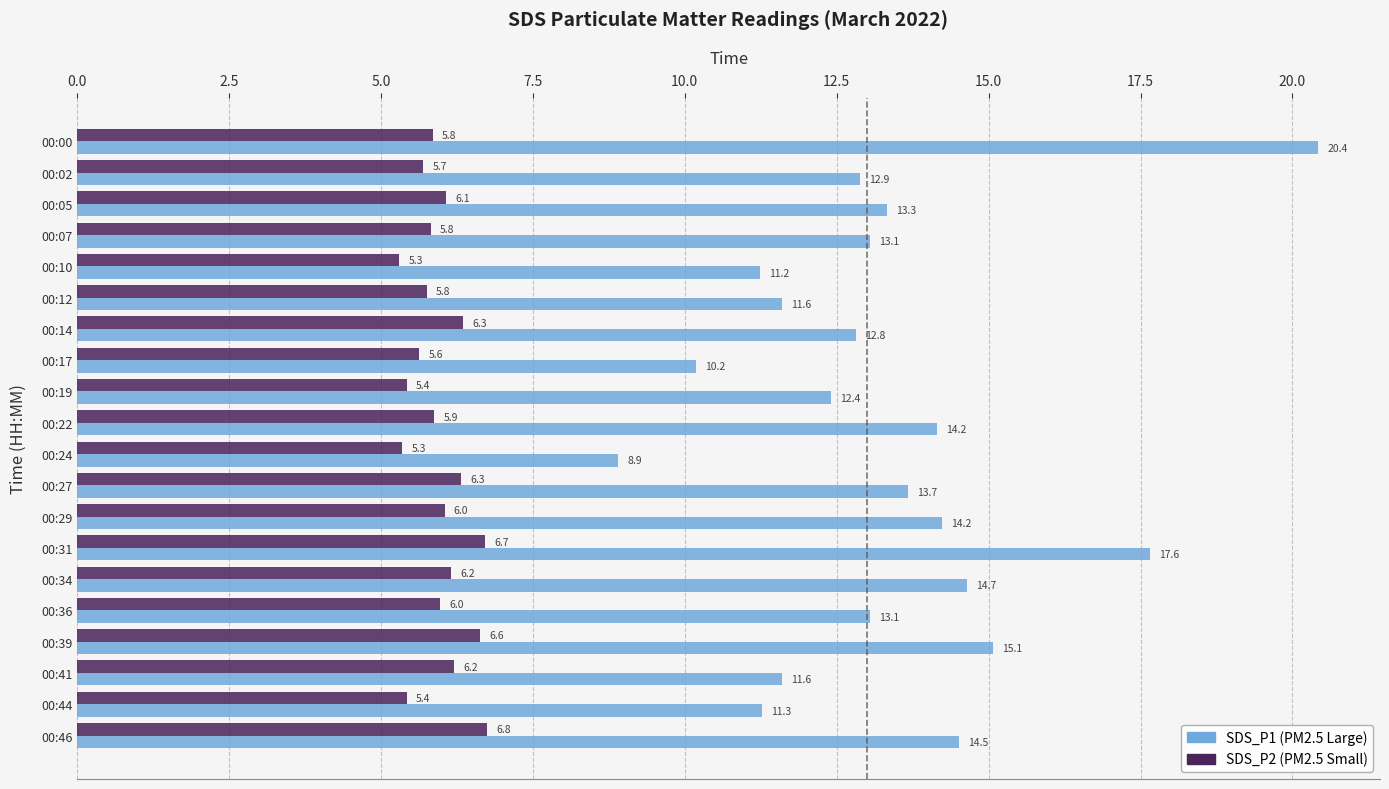

What is the total value across all series at 00:05?

19.4